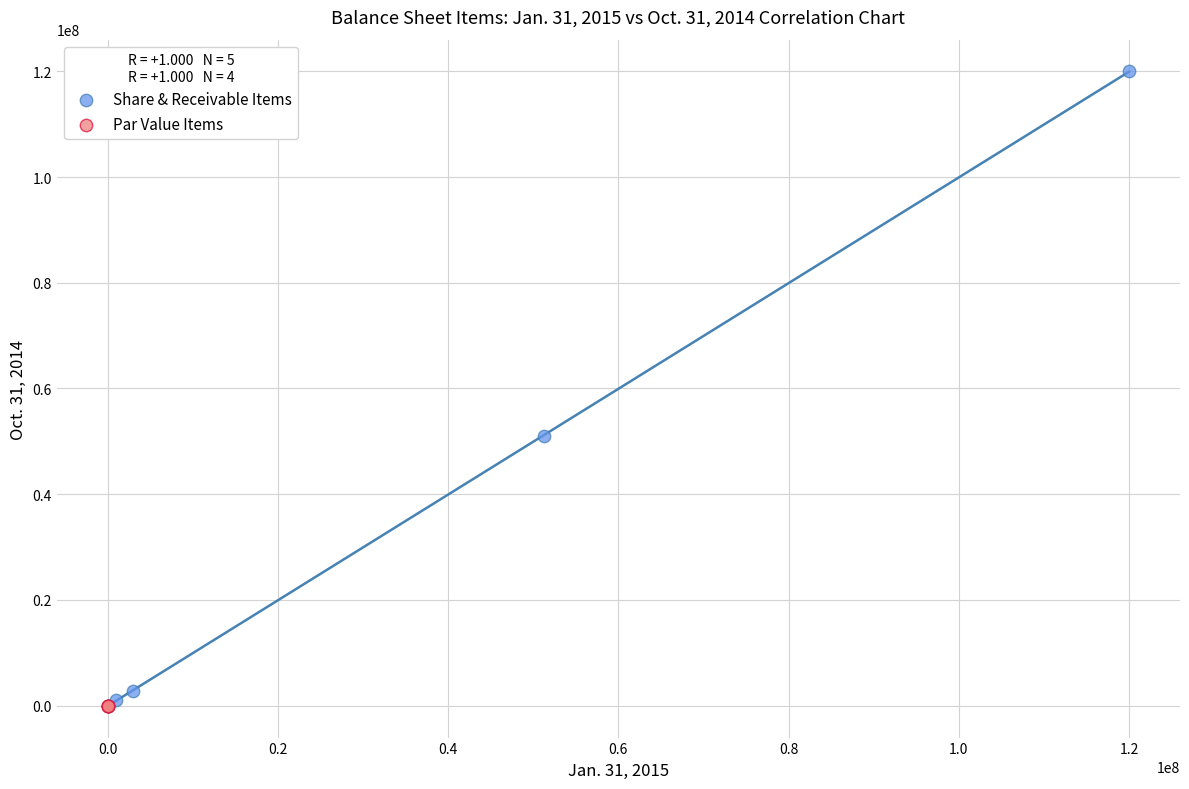

Which series contains the highest Y value?

Share & Receivable Items